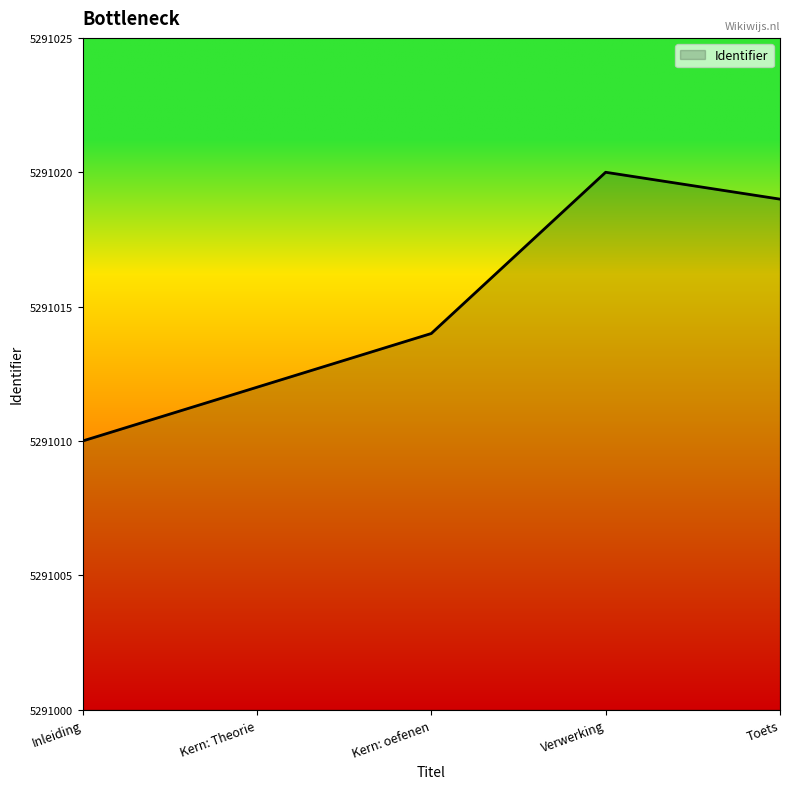

Where is the data nearest to the value 5291015?

Kern: oefenen